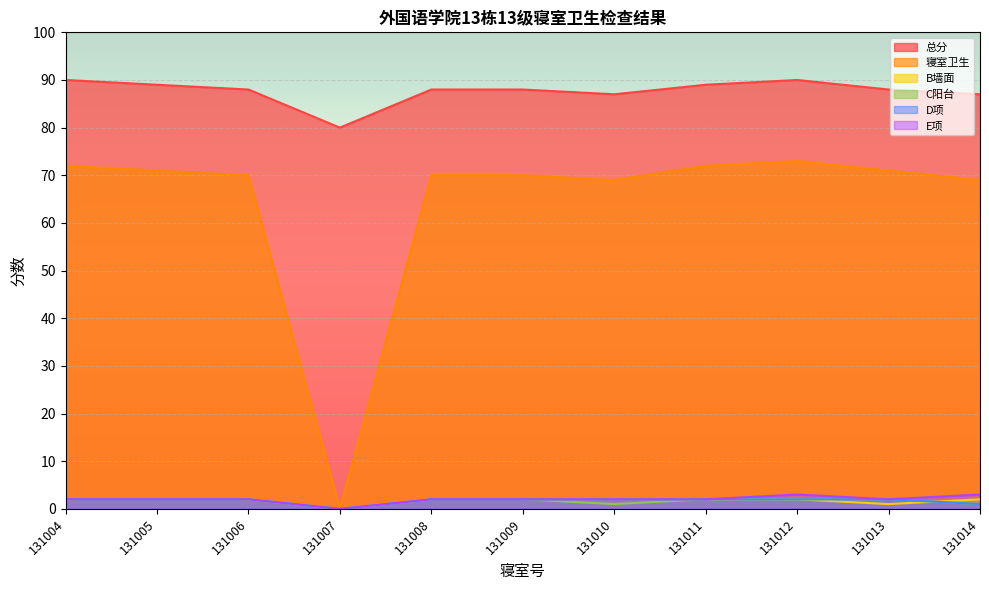

Where is the first local minimum for B墙面?

131007